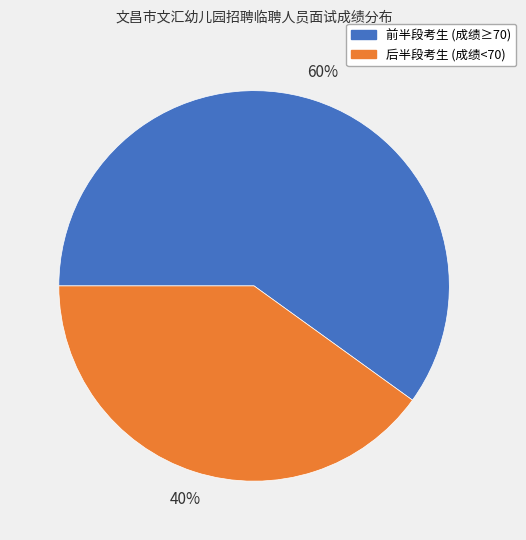

Do 前半段考生 (成绩≥70) and 后半段考生 (成绩<70) together represent more than half of the pie?

Yes